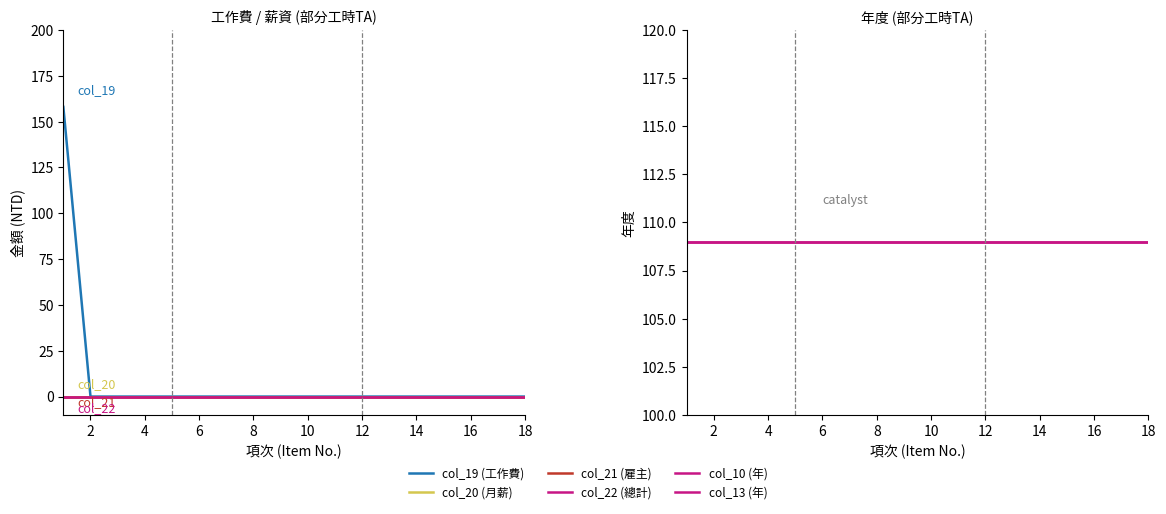

Which series changed the most between 4 and 8?

col_19 (工作費)